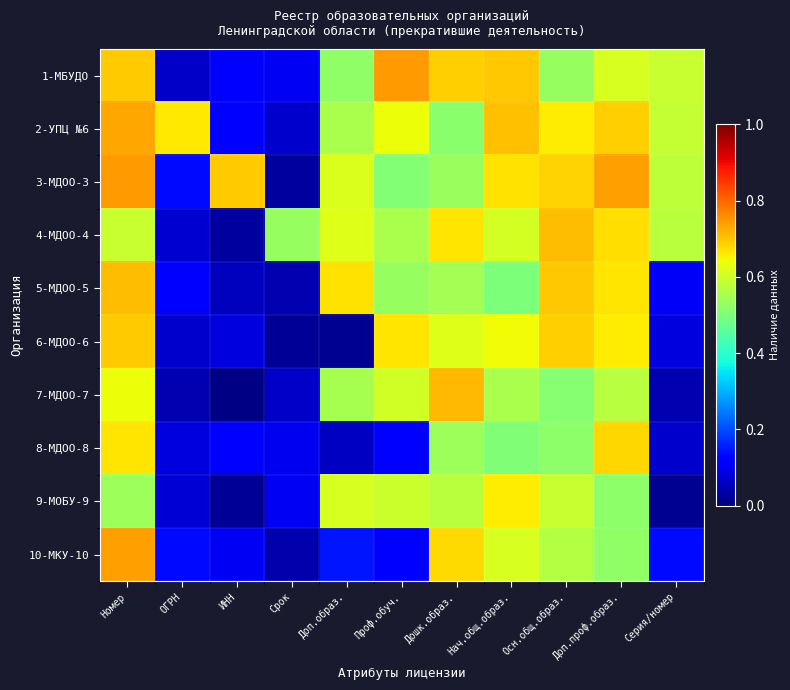

What is the difference between the highest and lowest values at Серия/номер?

0.6